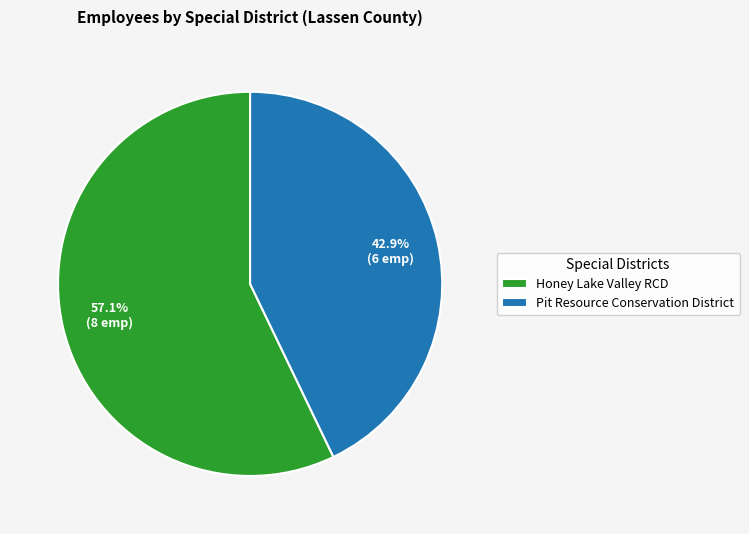

What is the majority slice?

Honey Lake Valley RCD